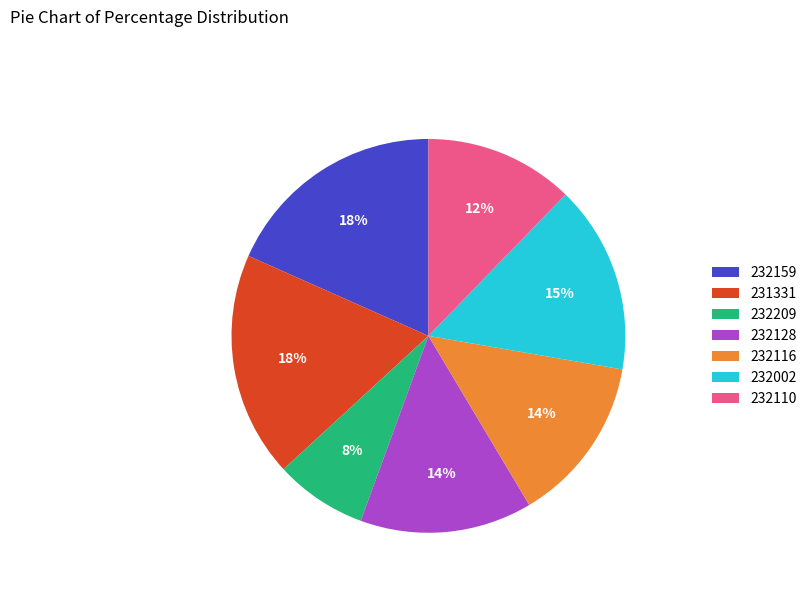

Combined, do 232110 and 232002 account for over 50%?

No